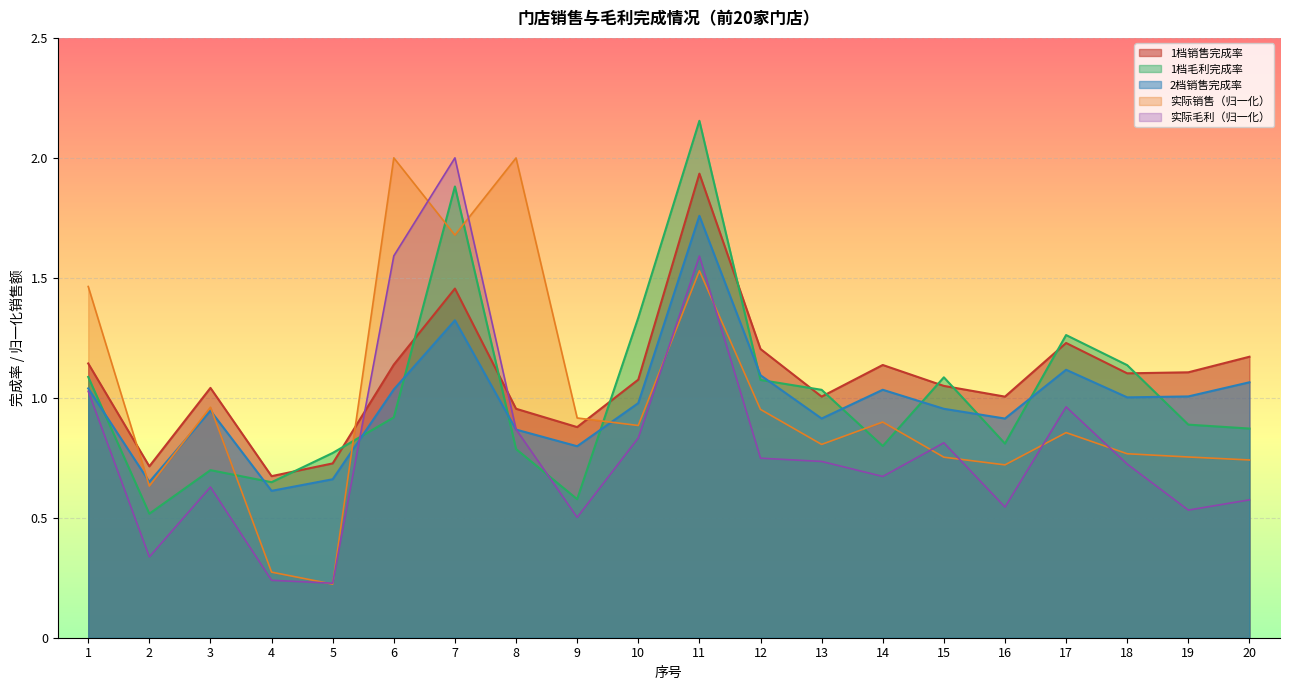

Reading left to right, what are all the values shown in this chart?

实际销售: 1.5	0.6	1.0	0.3	0.2	2.0	1.7	2.0	0.9	0.9	1.5	1.0	0.8	0.9	0.8	0.7	0.9	0.8	0.8	0.7
实际毛利: 1.0	0.3	0.6	0.2	0.2	1.6	2.0	0.9	0.5	0.8	1.6	0.7	0.7	0.7	0.8	0.5	1.0	0.7	0.5	0.6
1档销售完成率: 1.1	0.7	1.0	0.7	0.7	1.1	1.5	1.0	0.9	1.1	1.9	1.2	1.0	1.1	1.0	1.0	1.2	1.1	1.1	1.2
1档毛利完成率: 1.1	0.5	0.7	0.6	0.8	0.9	1.9	0.8	0.6	1.3	2.2	1.1	1.0	0.8	1.1	0.8	1.3	1.1	0.9	0.9
2档销售完成率: 1.0	0.6	0.9	0.6	0.7	1.0	1.3	0.9	0.8	1.0	1.8	1.1	0.9	1.0	1.0	0.9	1.1	1.0	1.0	1.1